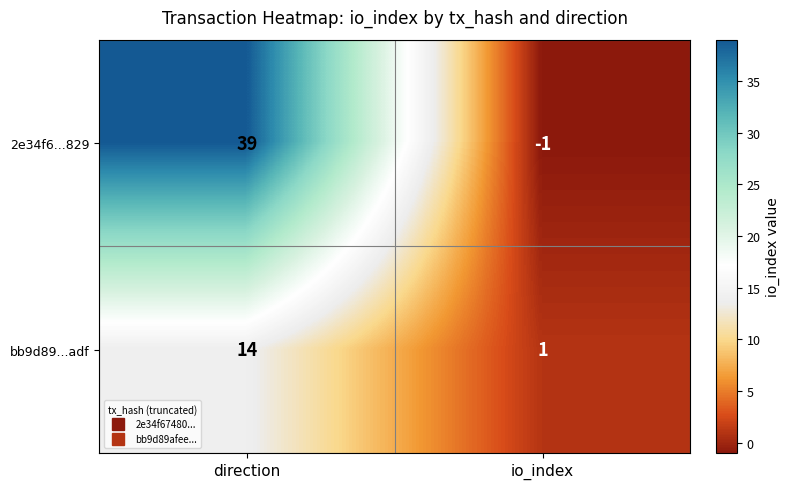

What is the difference between the bb9d89...adf values at direction and io_index?

13